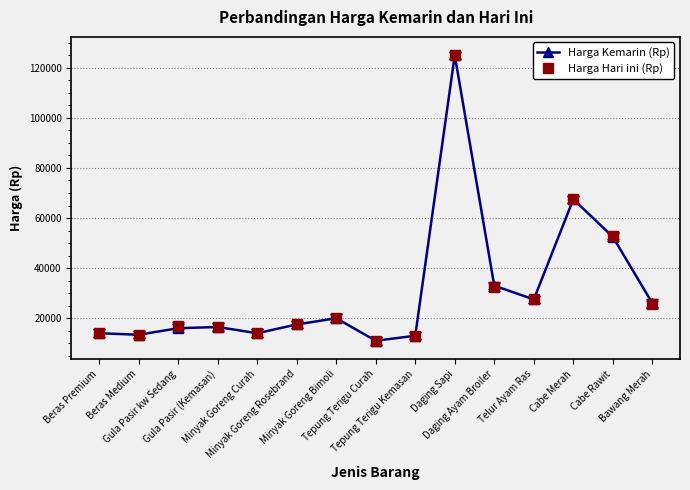

What is the lowest value of the Harga Hari ini (Rp) series?

11000